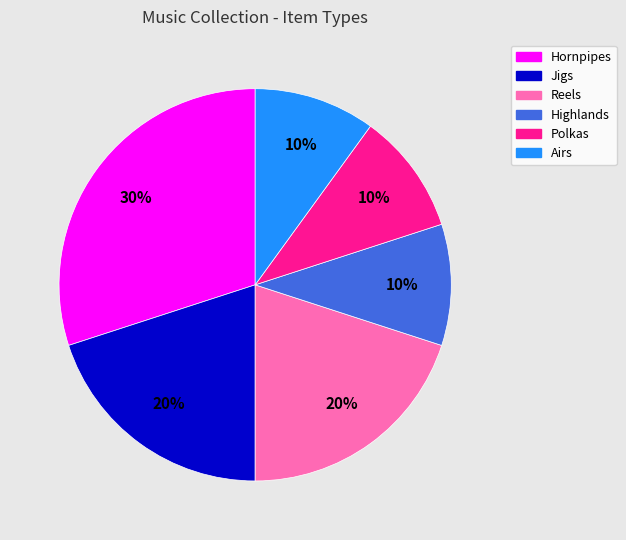

Which has a higher value, Hornpipes or Jigs?

Hornpipes